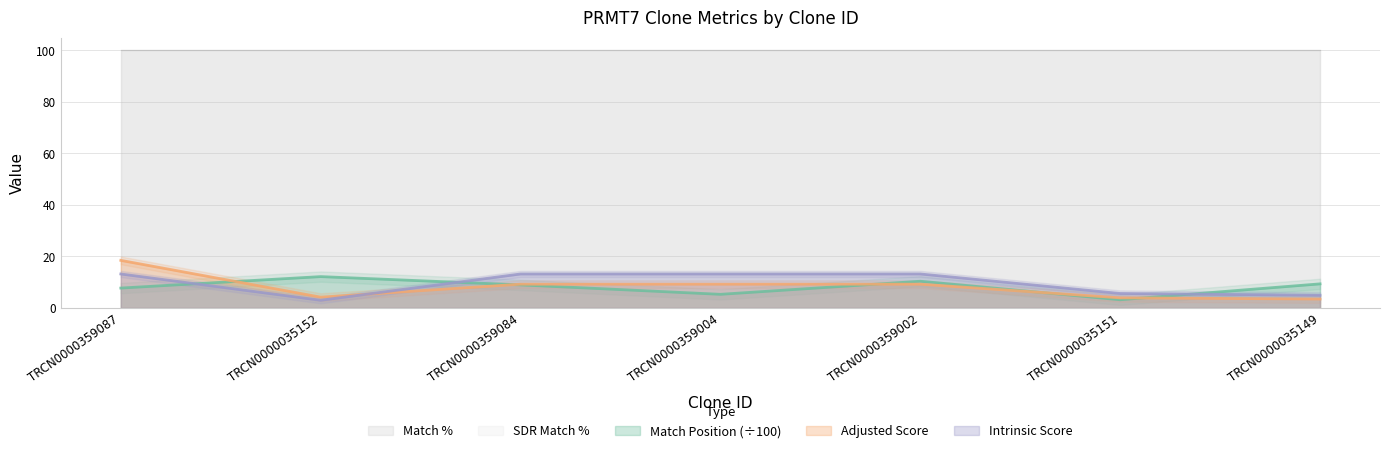

The value of Intrinsic Score at TRCN0000359084 is 18.2. True or false?

False